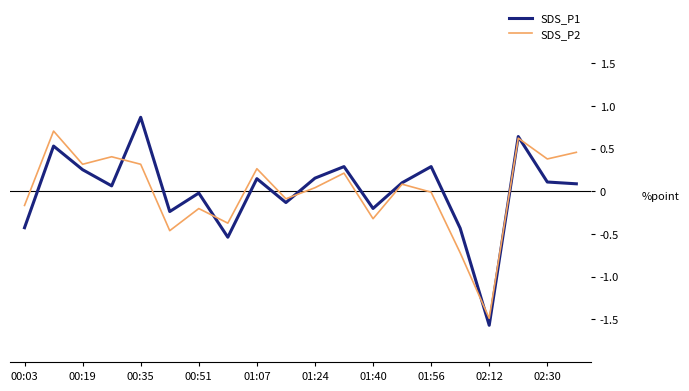

Which series has the largest range (max minus min)?

SDS_P1